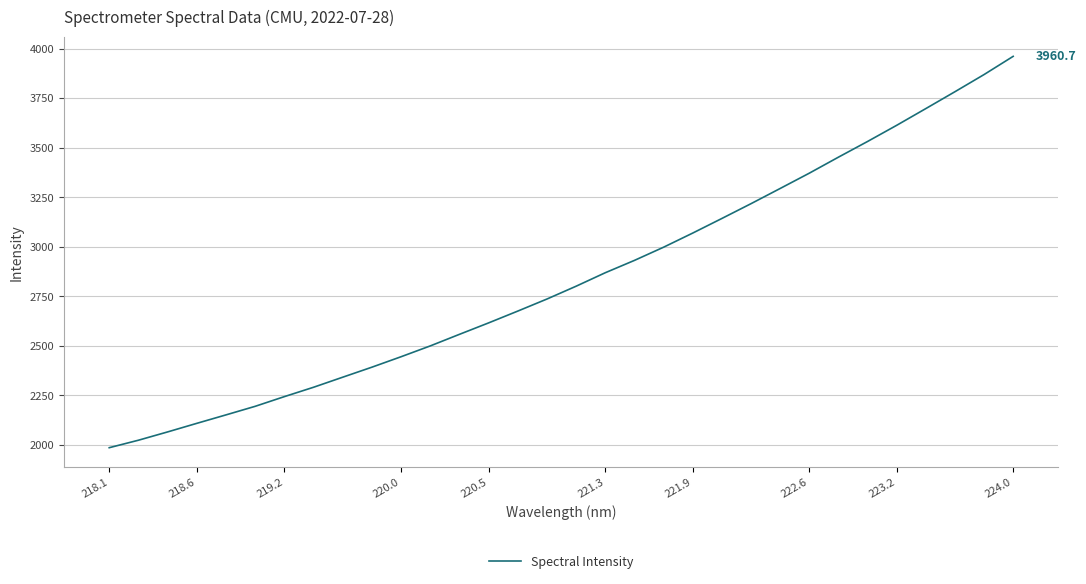

What is the minimum value shown in the chart?

1986.1